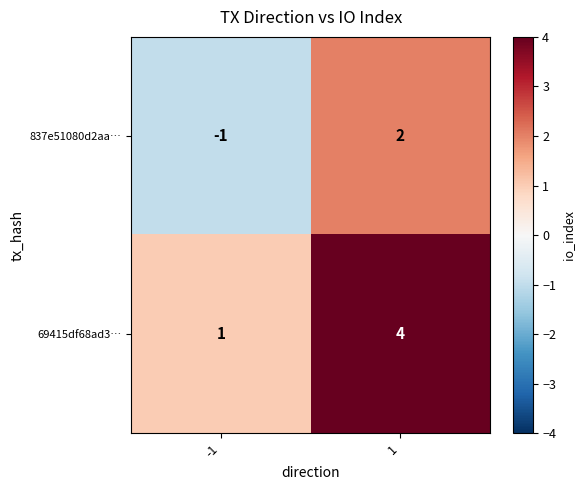

Rank the series by their maximum value, from highest to lowest.

69415df68ad3…, 837e51080d2aa…